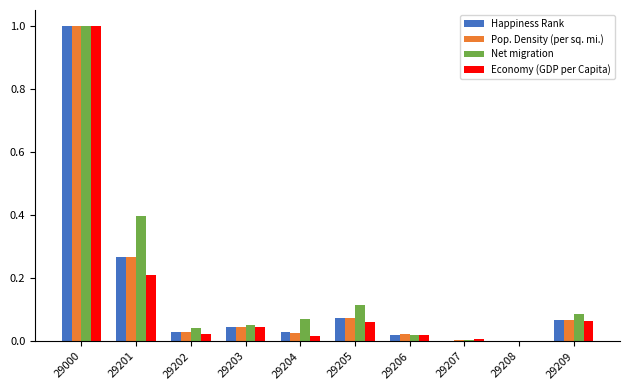

True or false: Pop. Density (per sq. mi.) has a value of 0.0 at 29209.

False